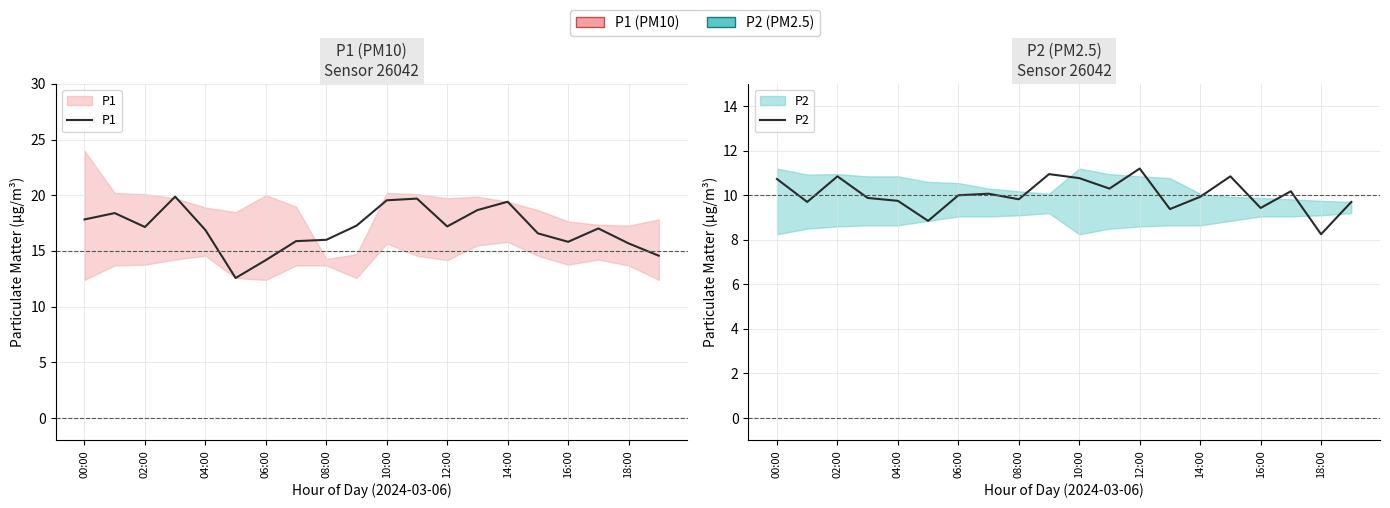

How many series are shown in this chart?

2